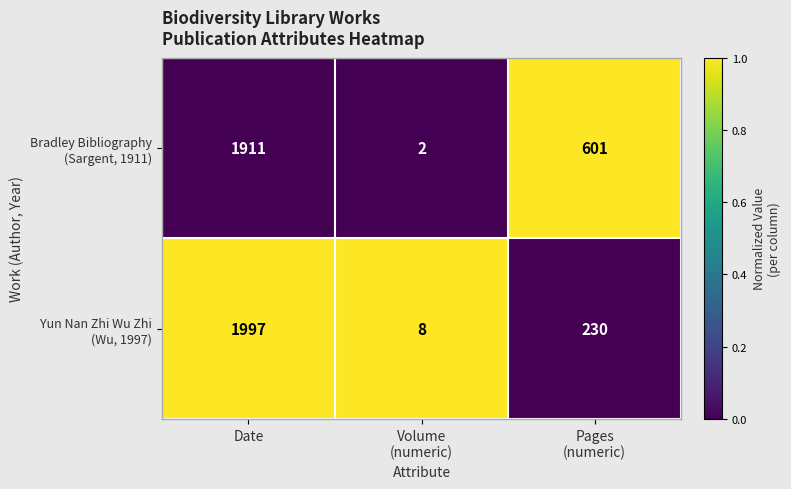

What is the greatest value displayed?

1997